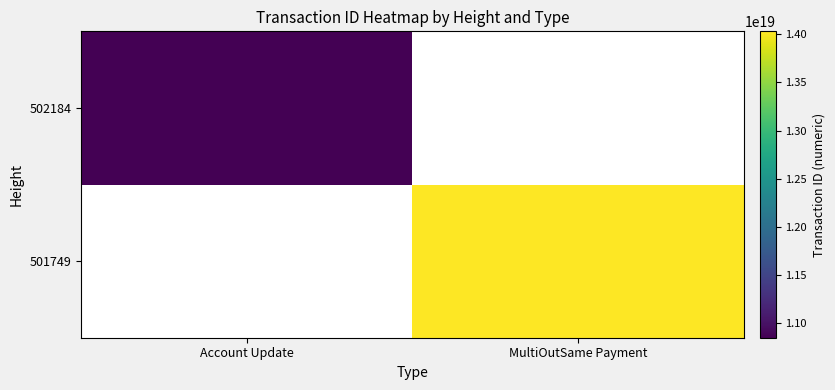

Which label corresponds to the largest value in the chart?

MultiOutSame Payment